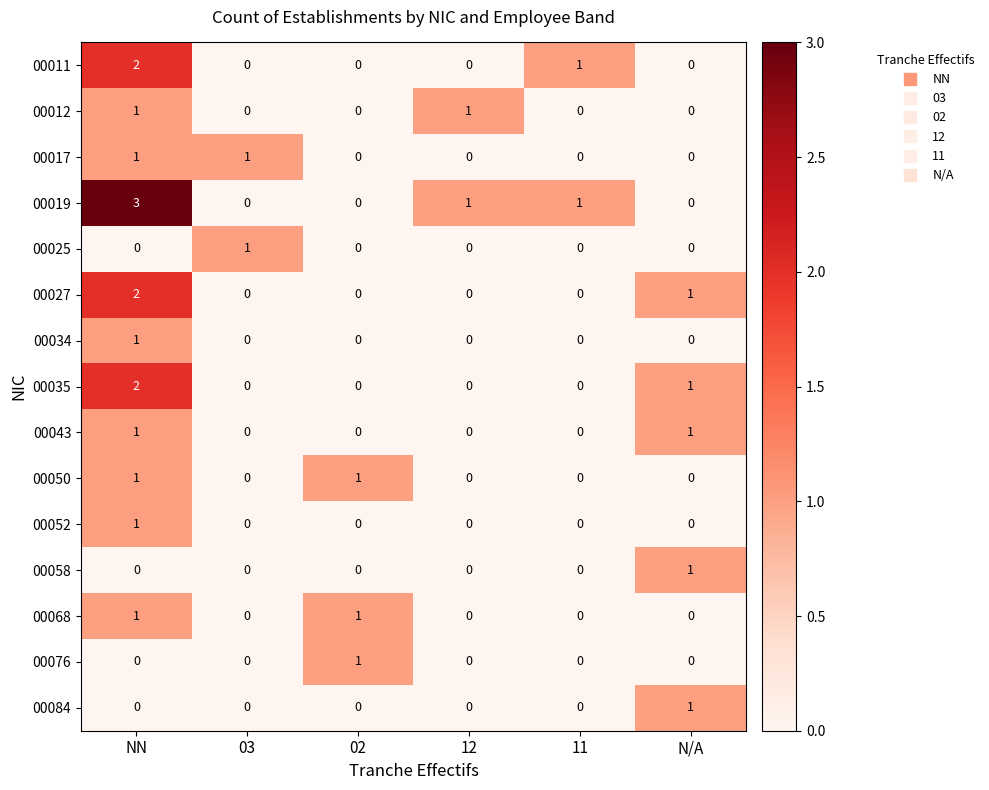

What is the sum of all 00011 values?

3